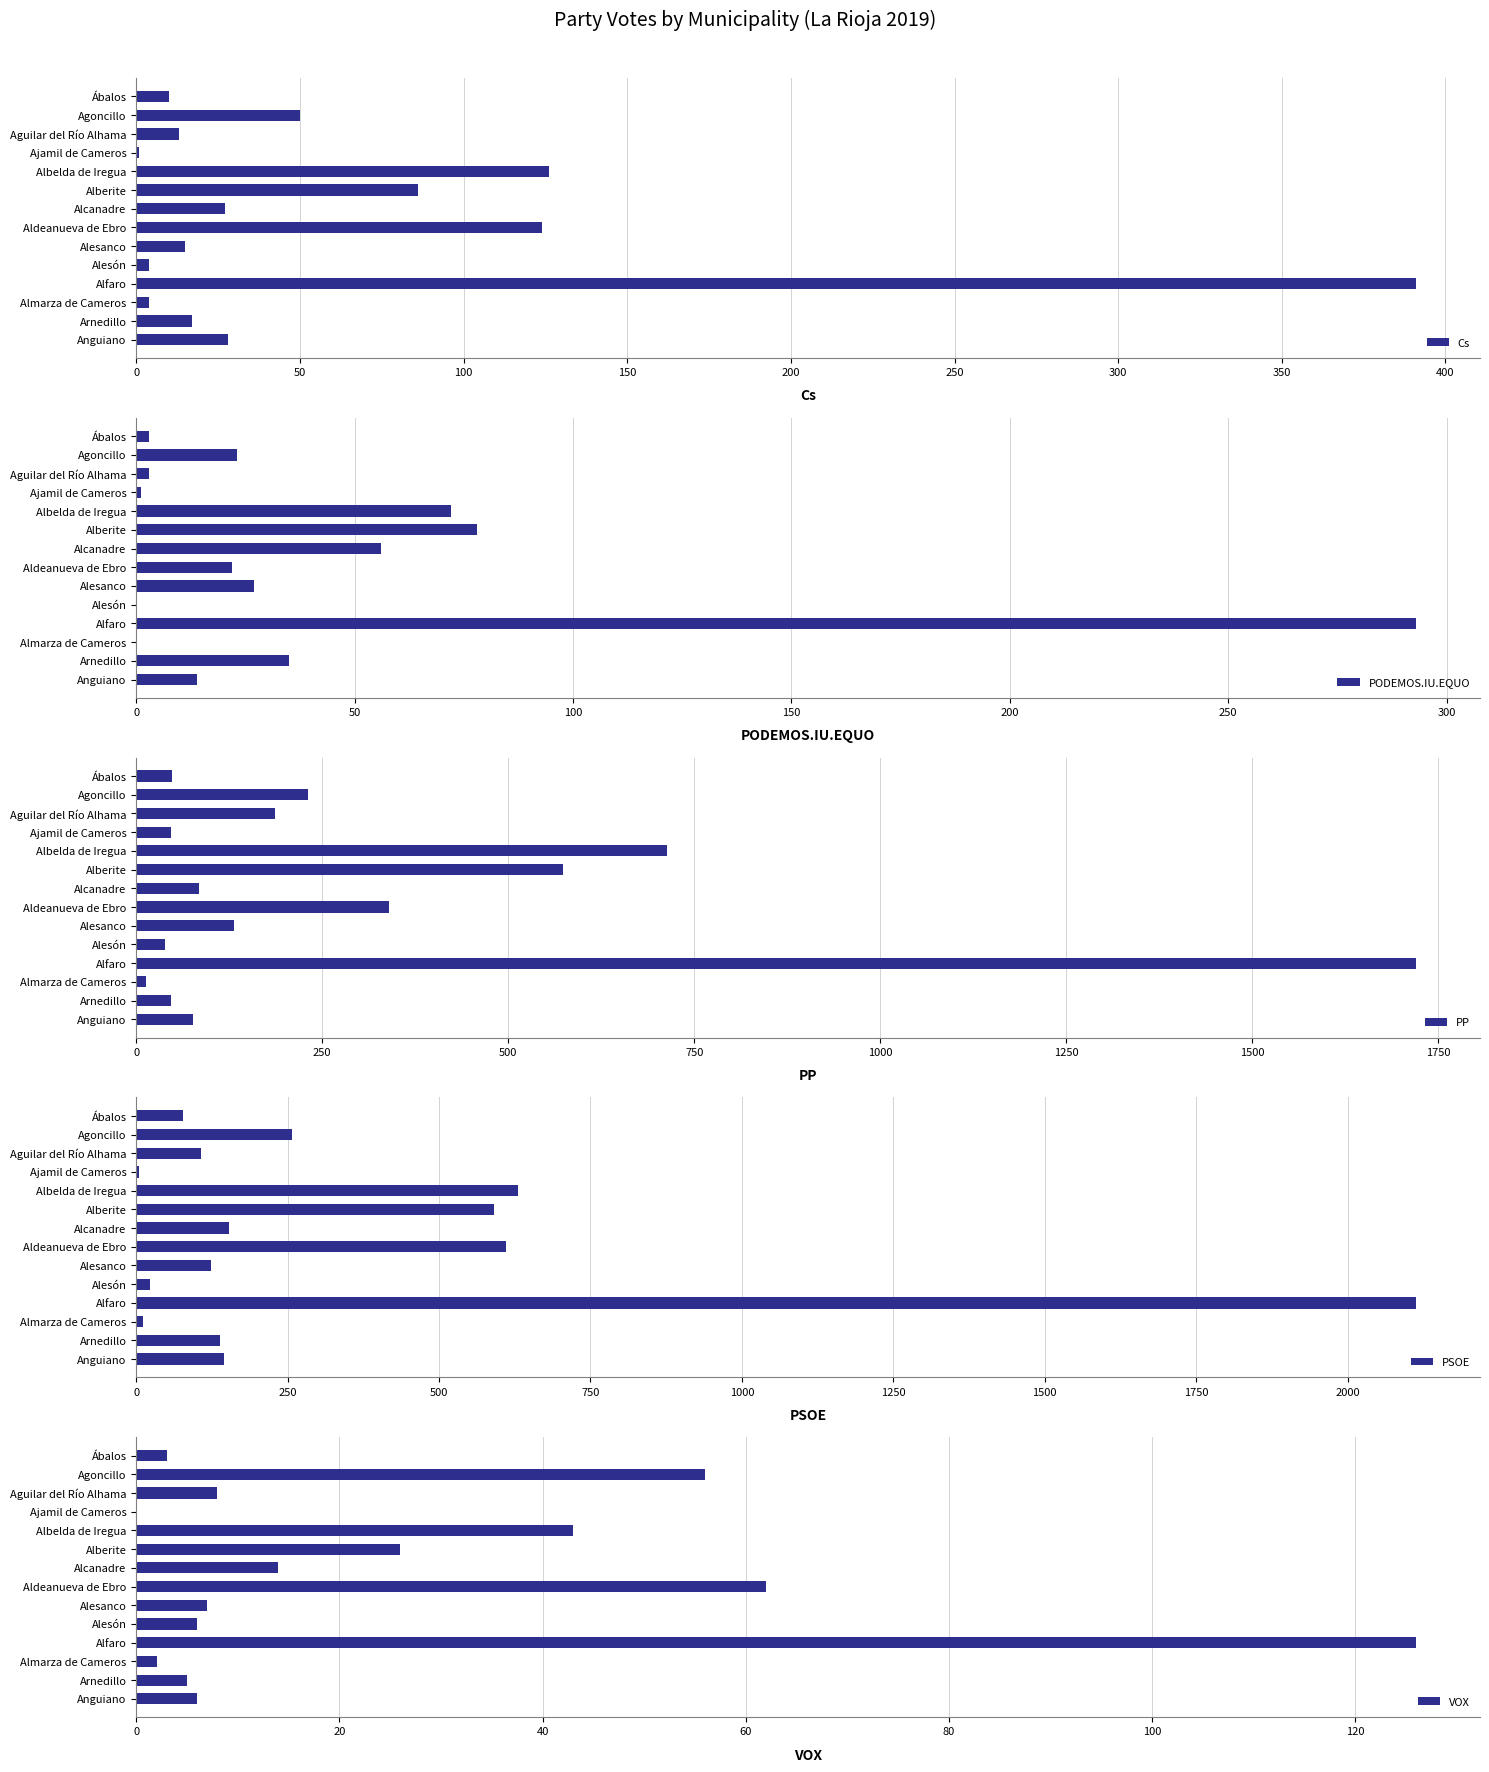

True or false: Cs has a value of 74 at Aldeanueva de Ebro.

False